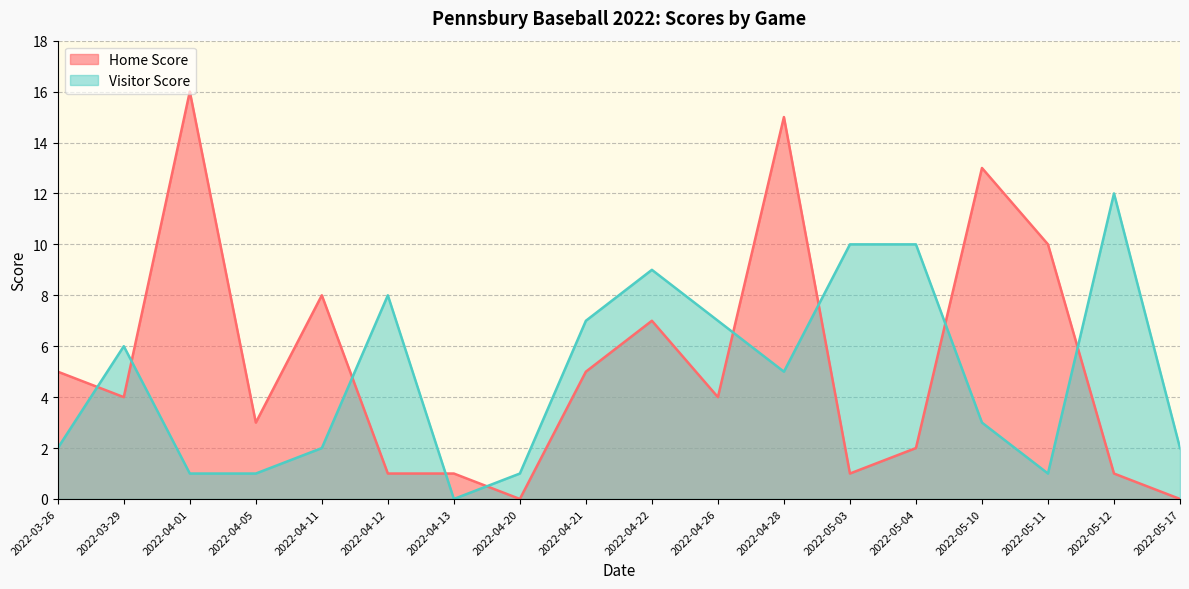

Which series has the largest range (max minus min)?

Home Score